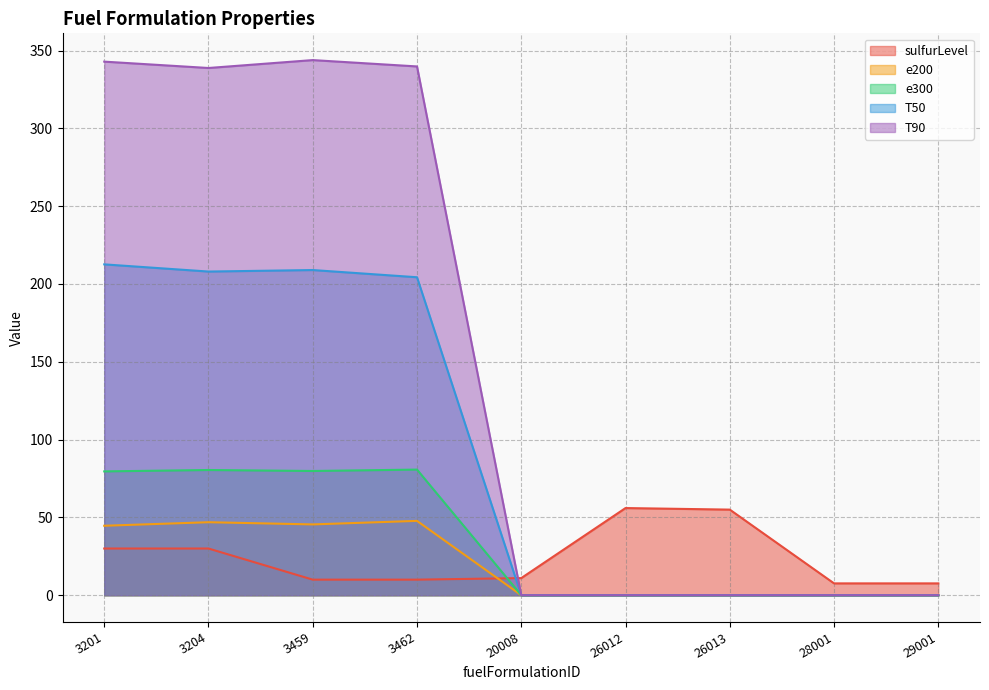

Reading left to right, extract all data points from this chart.

sulfurLevel: 3201=30.0	3204=30.0	3459=10.0	3462=10.0	20008=11.0	26012=56.0	26013=55.0	28001=7.6	29001=7.6
e200: 3201=44.6	3204=46.9	3459=45.5	3462=47.8	20008=0.0	26012=0.0	26013=0.0	28001=0.0	29001=0.0
e300: 3201=79.6	3204=80.5	3459=79.8	3462=80.7	20008=0.0	26012=0.0	26013=0.0	28001=0.0	29001=0.0
T50: 3201=212.6	3204=208.0	3459=208.9	3462=204.3	20008=0.0	26012=0.0	26013=0.0	28001=0.0	29001=0.0
T90: 3201=342.9	3204=338.8	3459=343.9	3462=339.8	20008=0.0	26012=0.0	26013=0.0	28001=0.0	29001=0.0